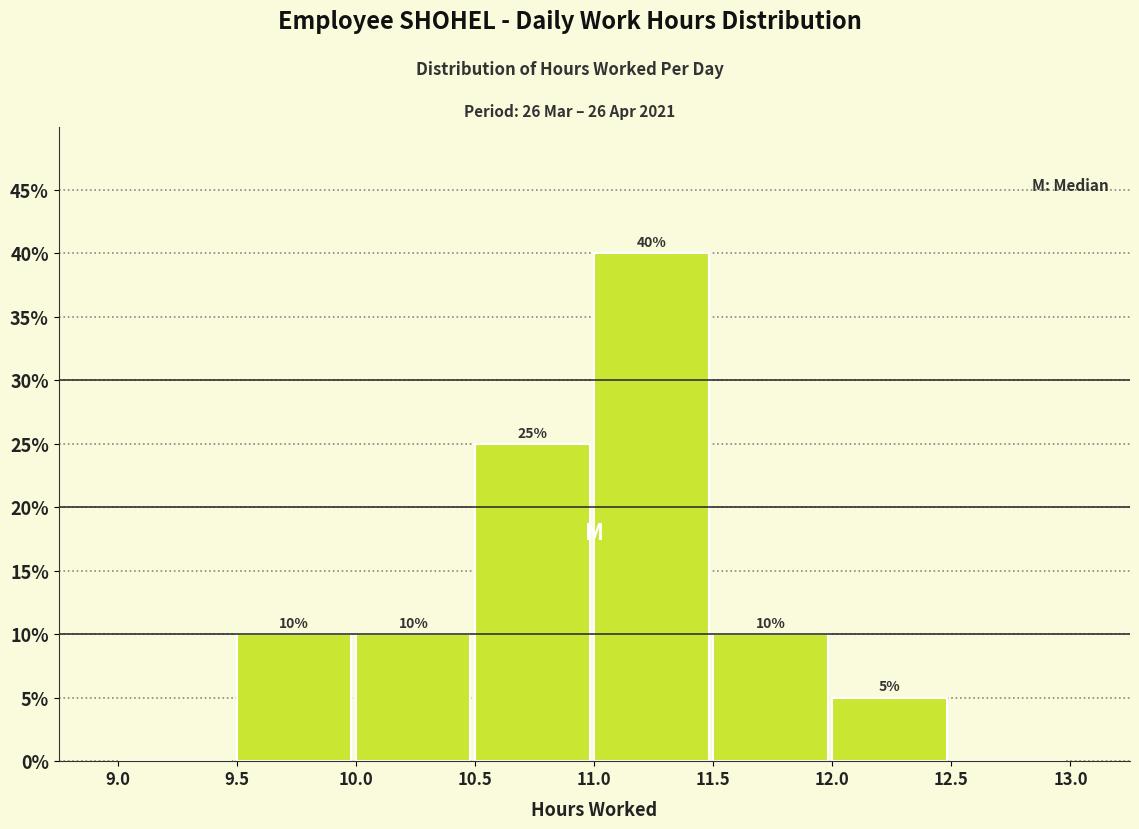

Over which range of the x-axis is the bar tallest?

11.0 to 11.5